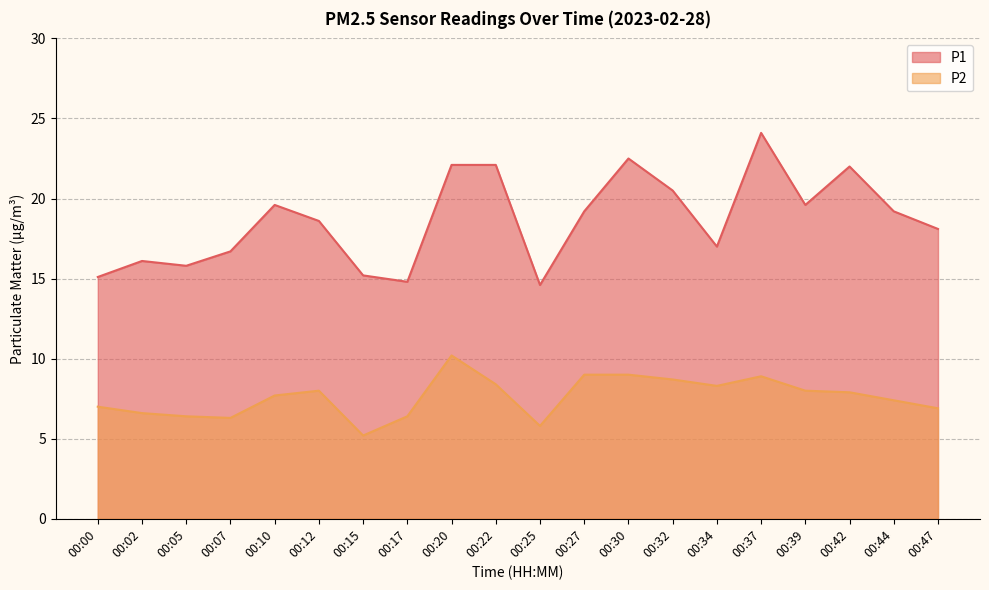

How many data points in P2 are above 7?

12